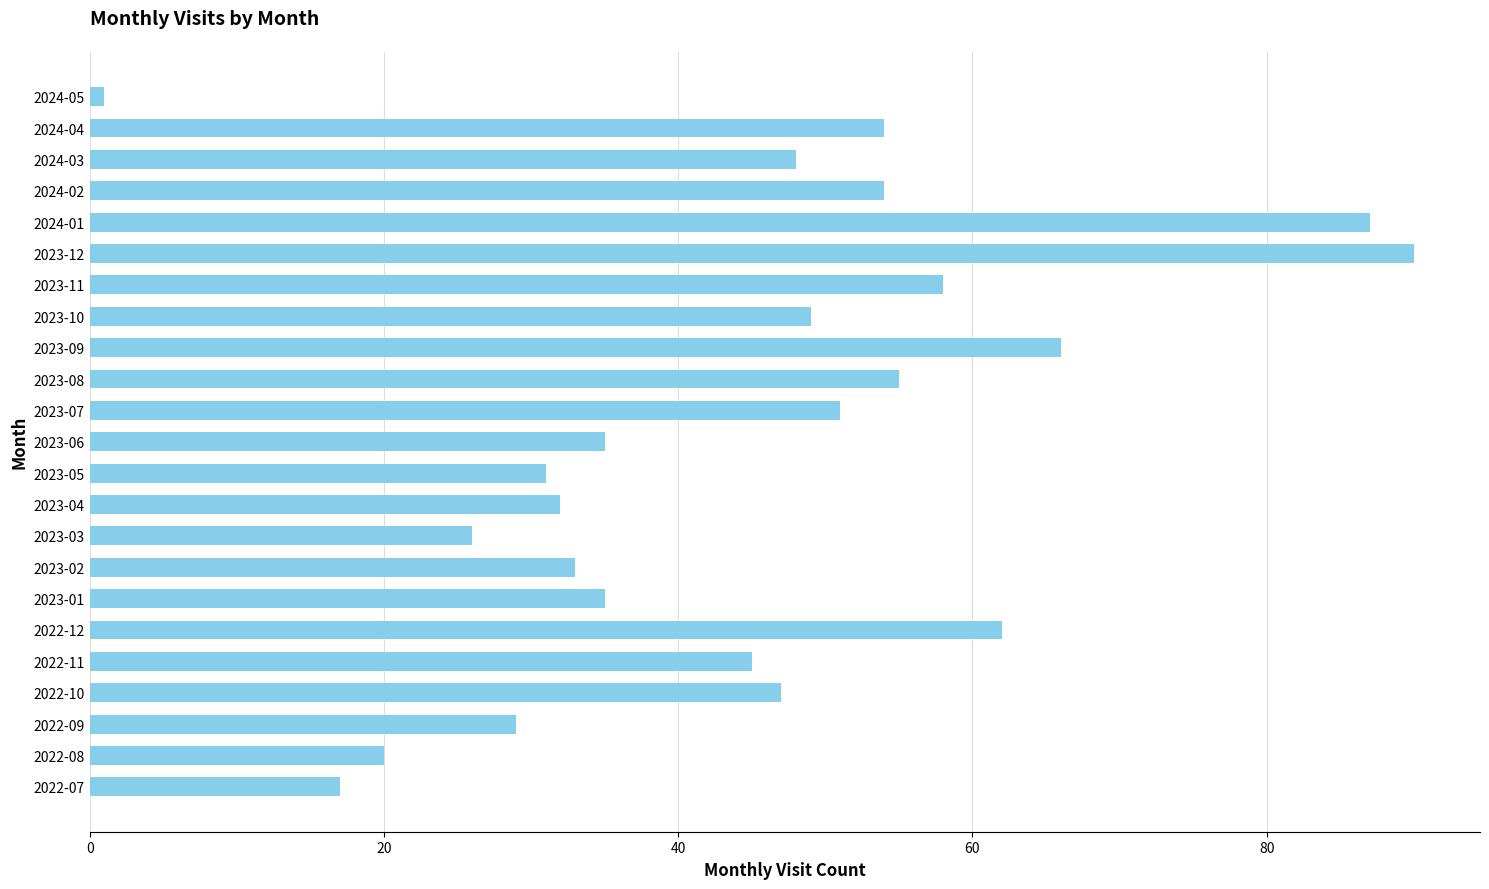

What is the difference between the second highest and minimum values?

86